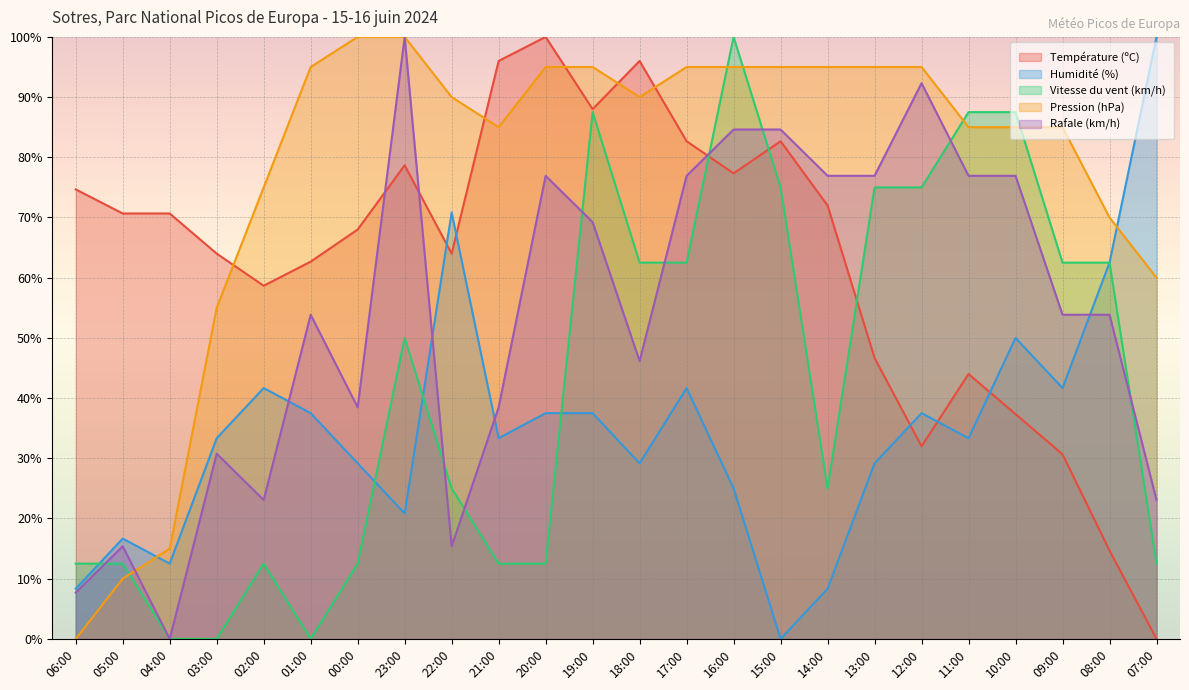

Which series changed the most between 21:00 and 19:00?

Vitesse du vent (km/h)